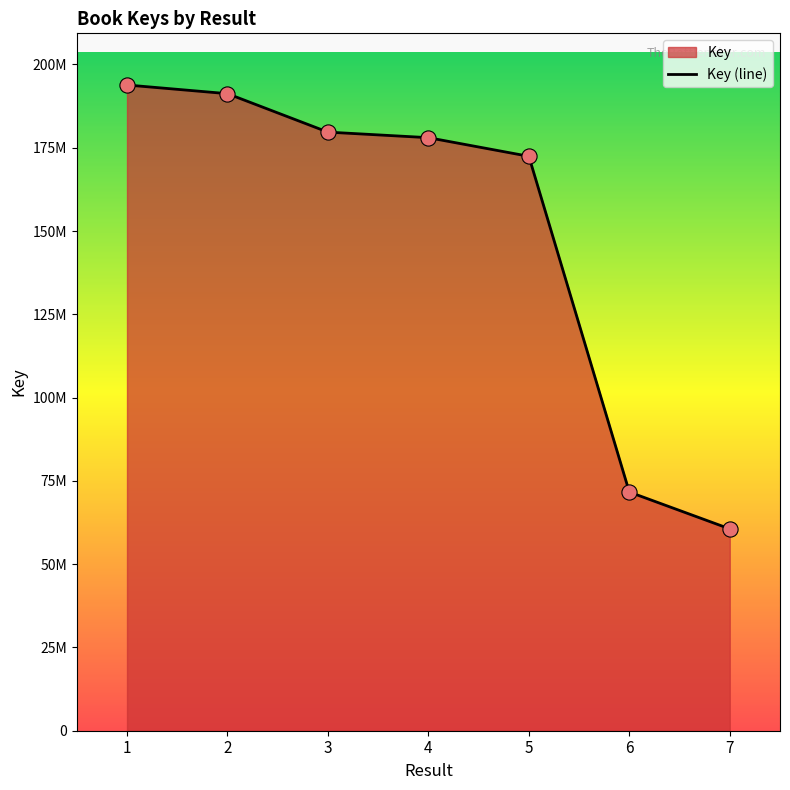

What is the change in value from 2 to 5?

-18800886